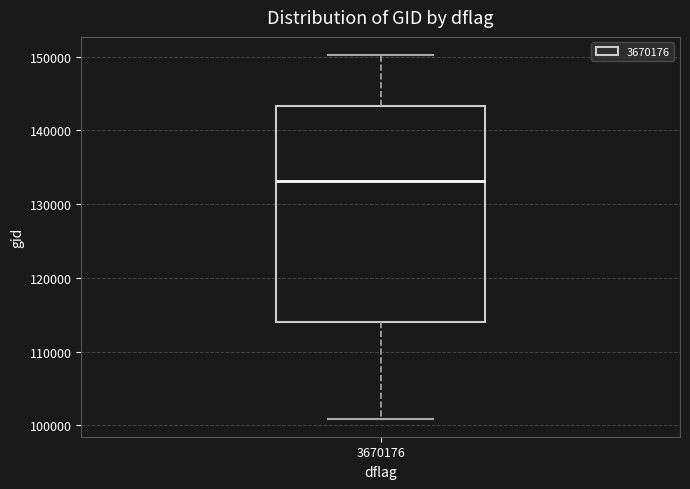

Where does the lower whisker of the box at x = 3670176 end on the y-axis? The values are not printed on the chart, so give them approximately, as read against the axis.

101000